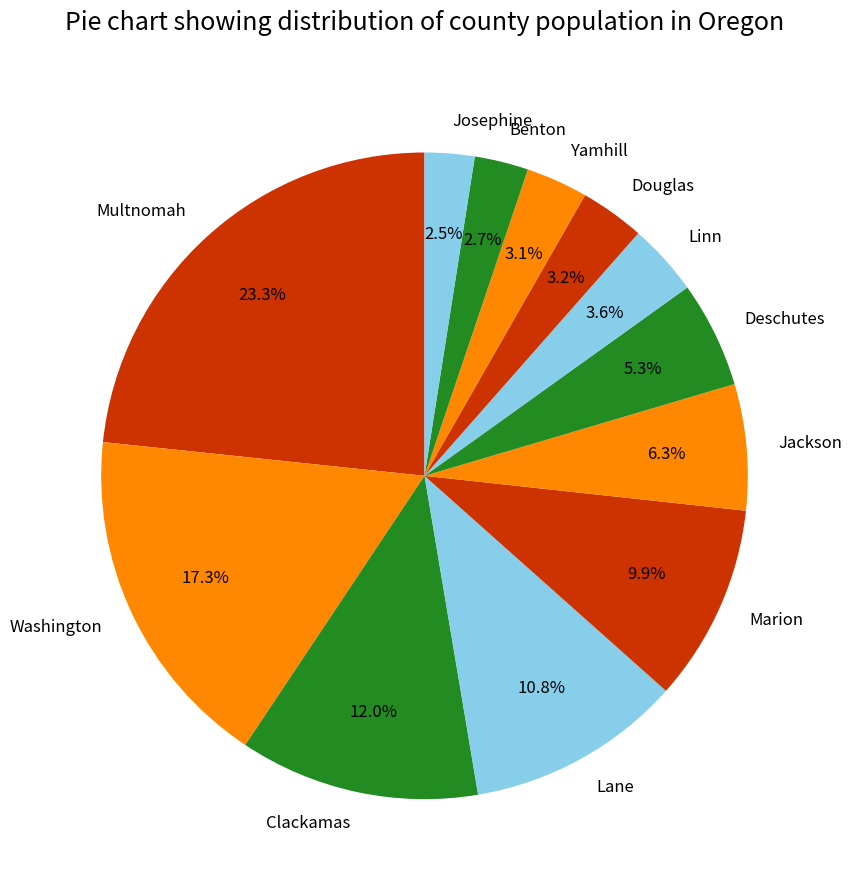

To the nearest percent, what is the average slice percentage?

8%